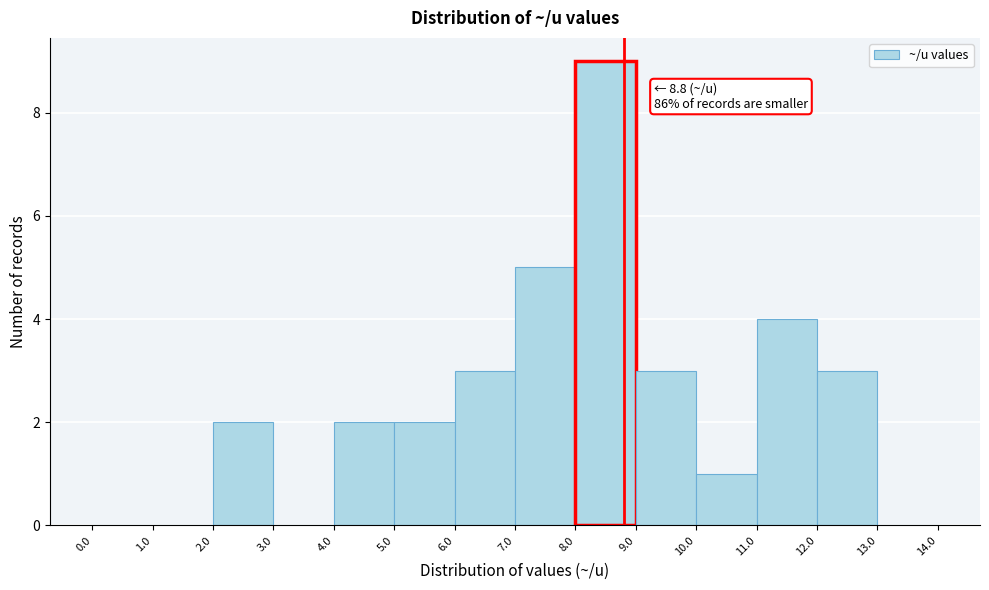

Which range on the x-axis has the tallest bar?

8.0 to 9.0